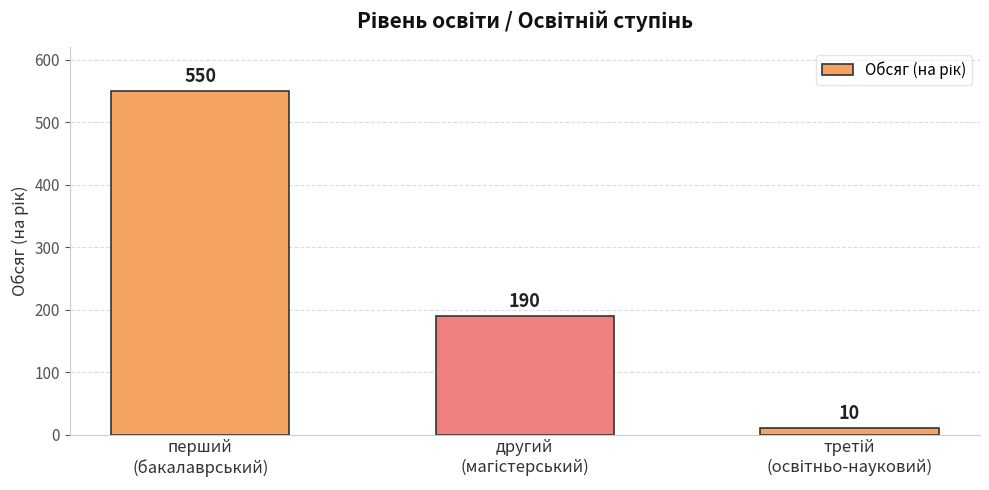

What is the value of the 3rd bar from the left?

10